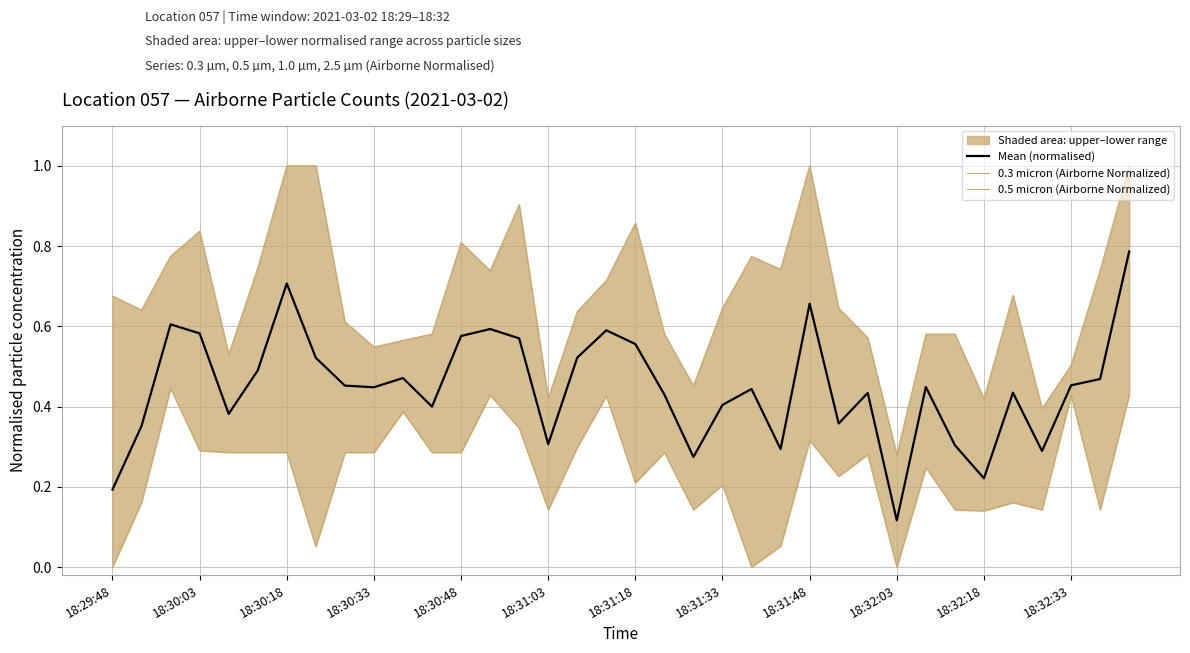

What is the sum of all Mean (normalised) values?

16.1